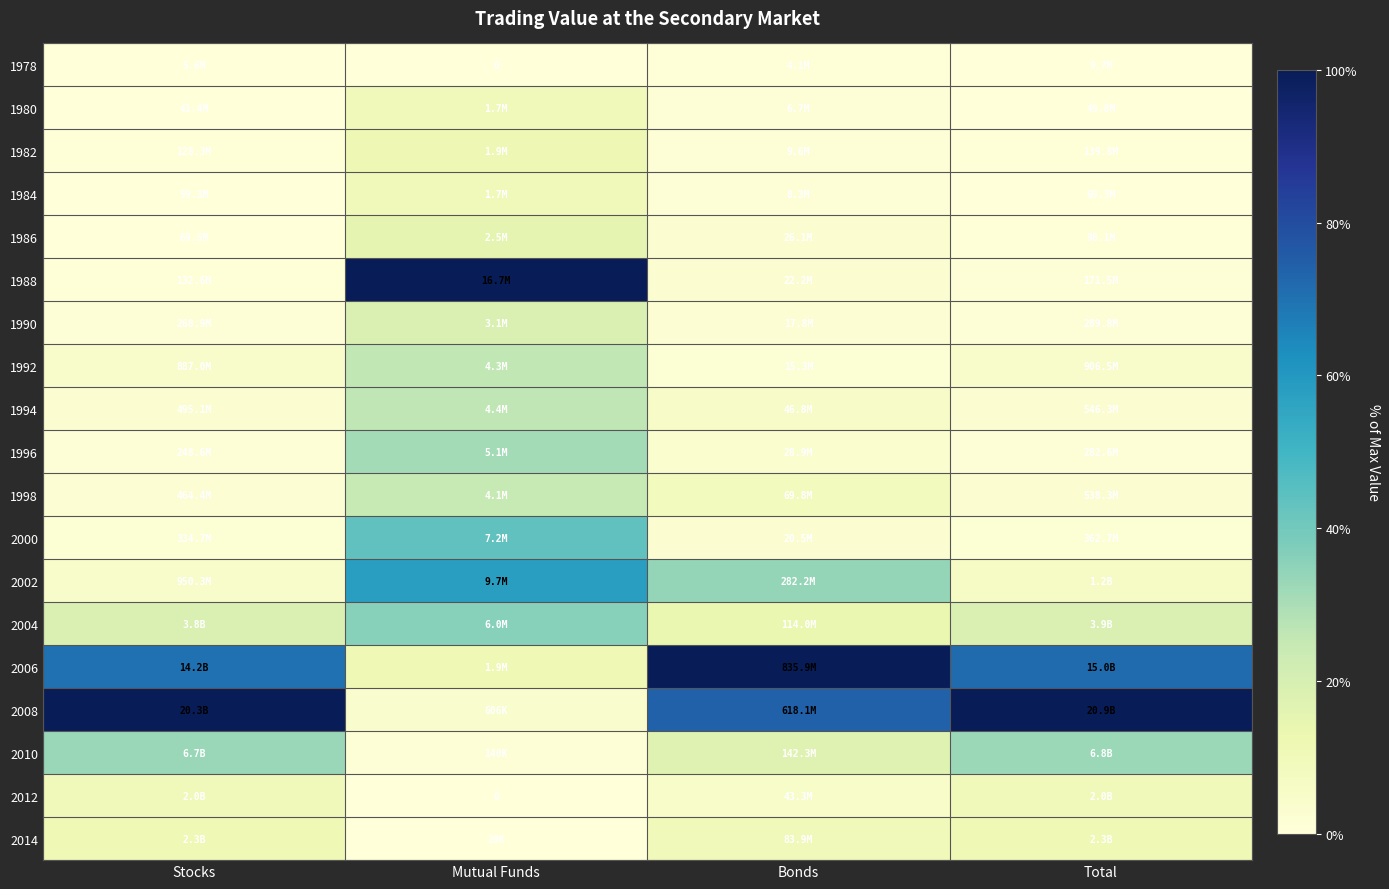

True or false: 1994 has a value of 0.1 at Bonds.

False